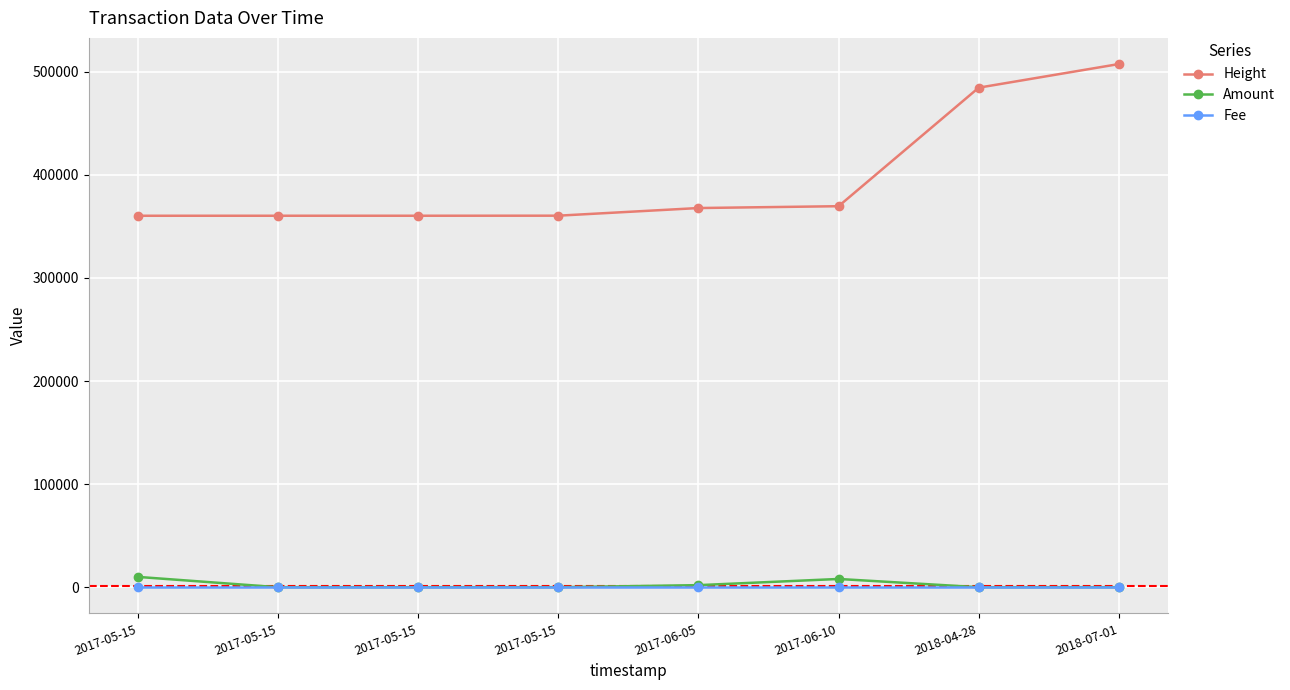

Which series changed the most between 2017-06-05 and 2017-06-10?

Amount